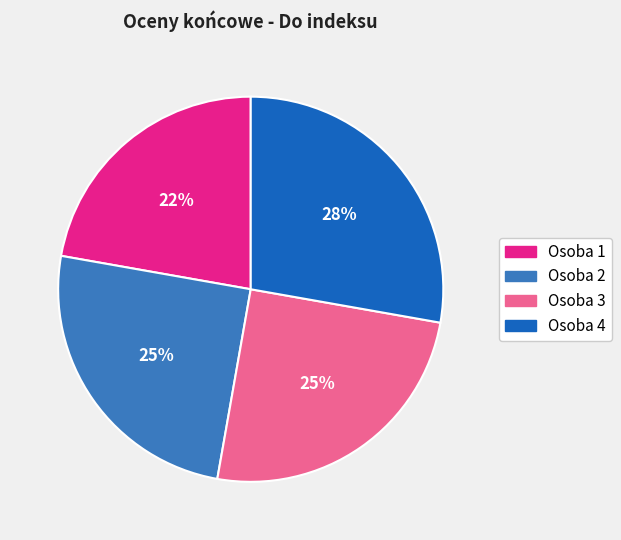

Combined, do Osoba 1 and Osoba 3 account for over 50%?

No